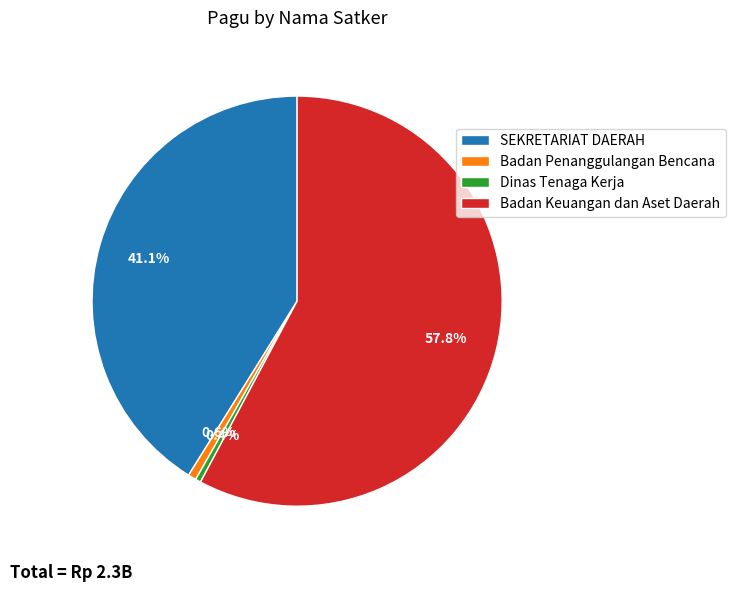

To the nearest percent, what is the difference between the largest and smallest slice percentages?

57%